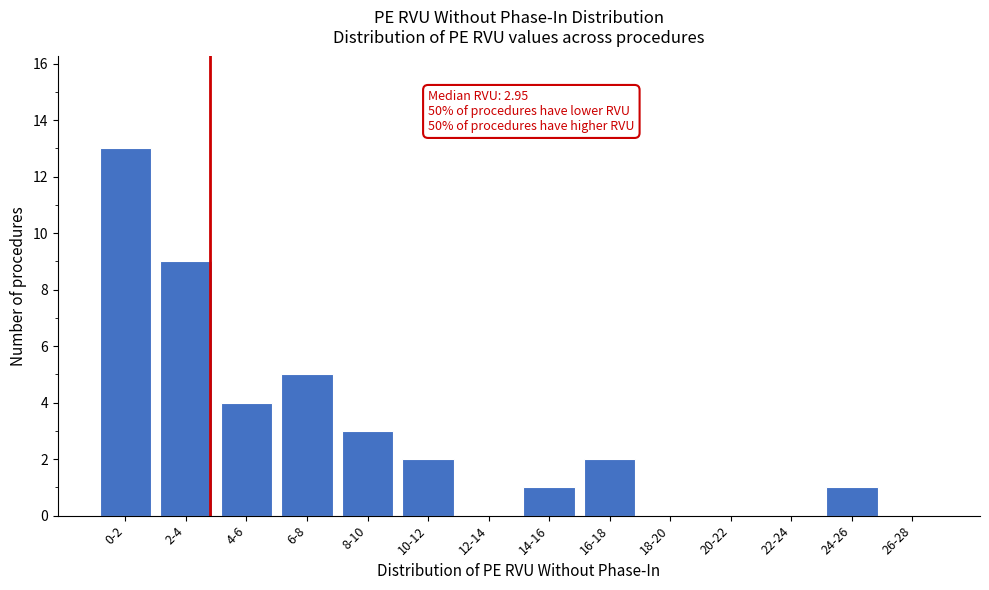

Reading right to left, what are all the values shown in this chart?

26-28=0	24-26=1	22-24=0	20-22=0	18-20=0	16-18=2	14-16=1	12-14=0	10-12=2	8-10=3	6-8=5	4-6=4	2-4=9	0-2=13